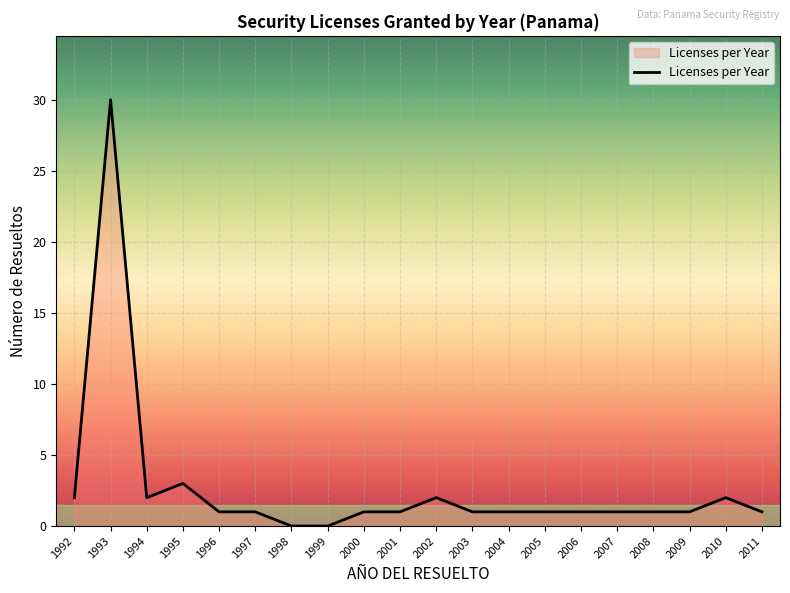

The value at 2009 is 1. True or false?

True